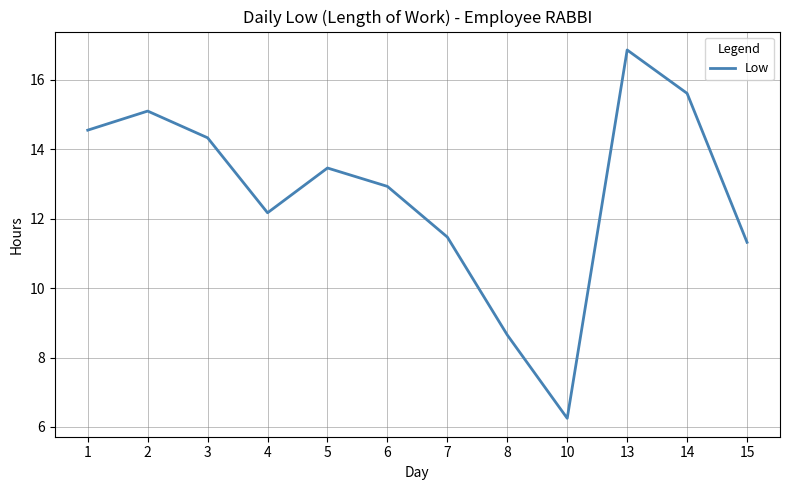

Approximately how many times larger is the value at 2 compared to 7?

1.3